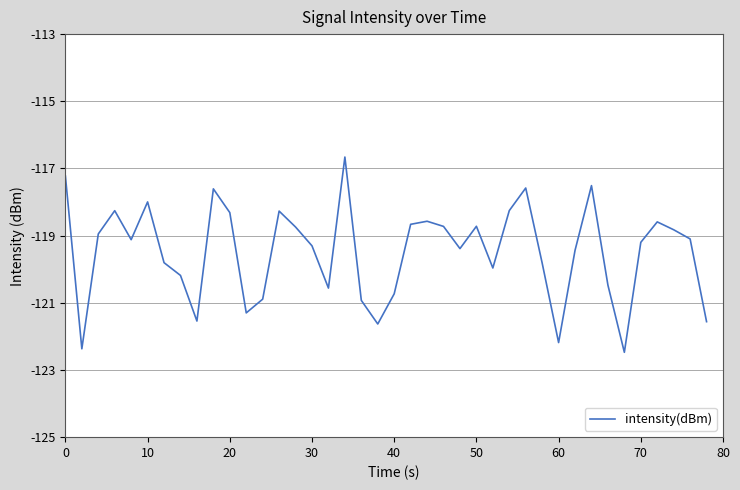

What is the greatest value displayed?

-116.7